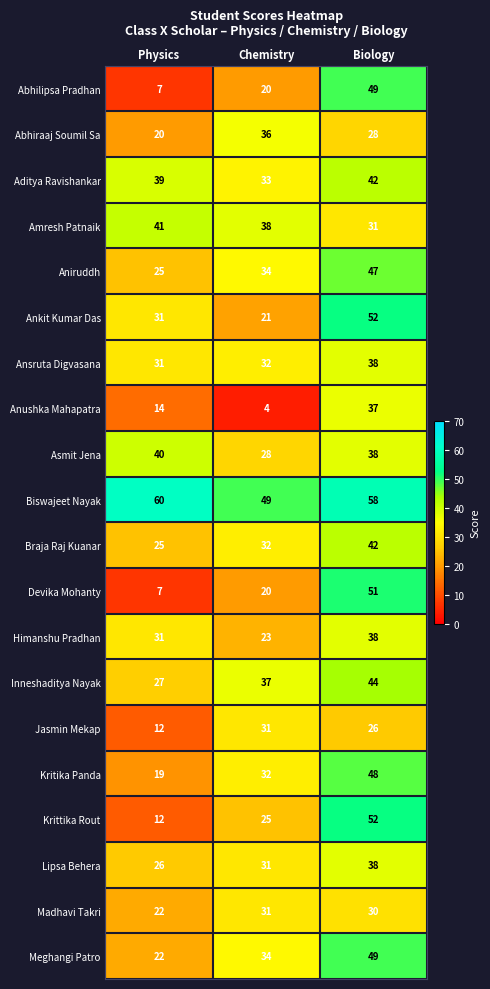

Which series has the widest spread of values?

Devika Mohanty